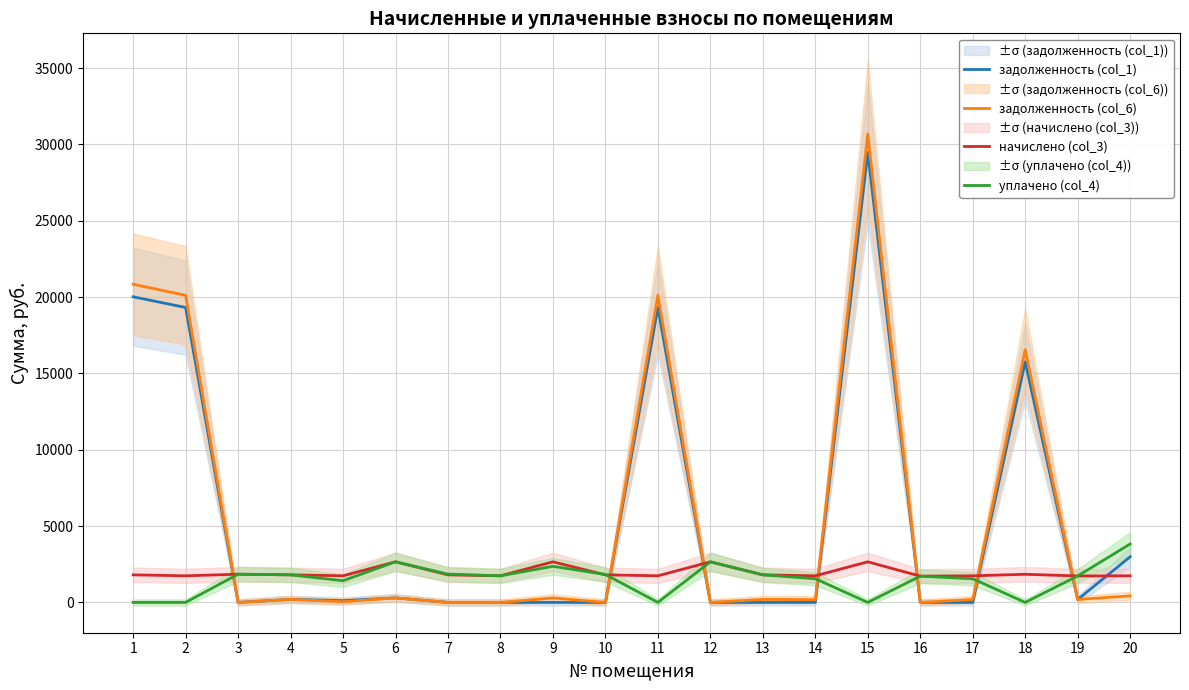

At 17, list the series in order from smallest to largest.

задолженность (col_1), задолженность (col_6), уплачено (col_4), начислено (col_3)